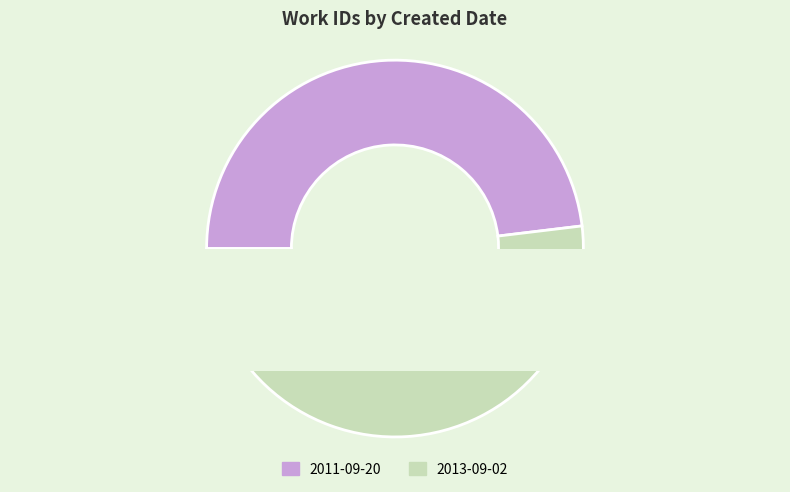

Which slice is the largest?

2013-09-02